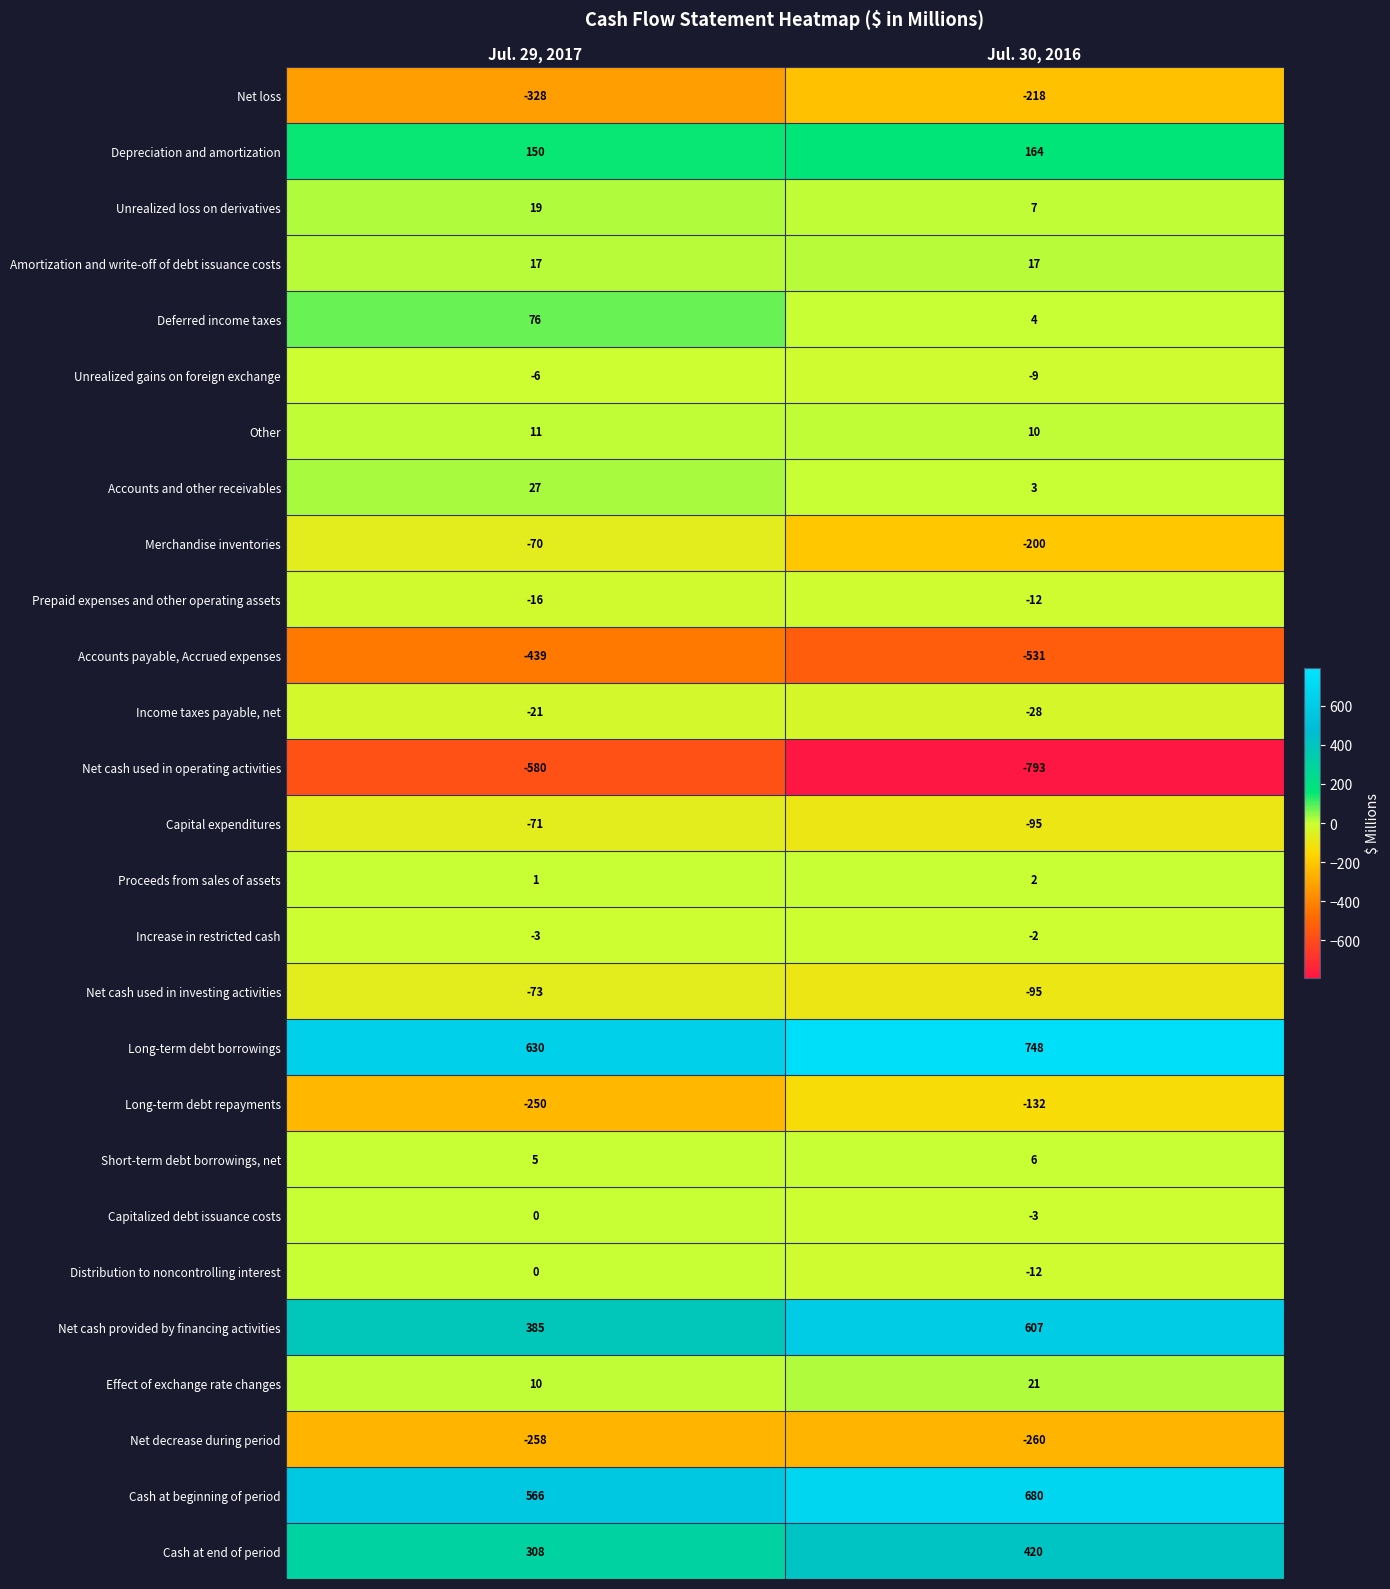

Which category has the highest value in the Cash at end of period series?

Jul. 30, 2016